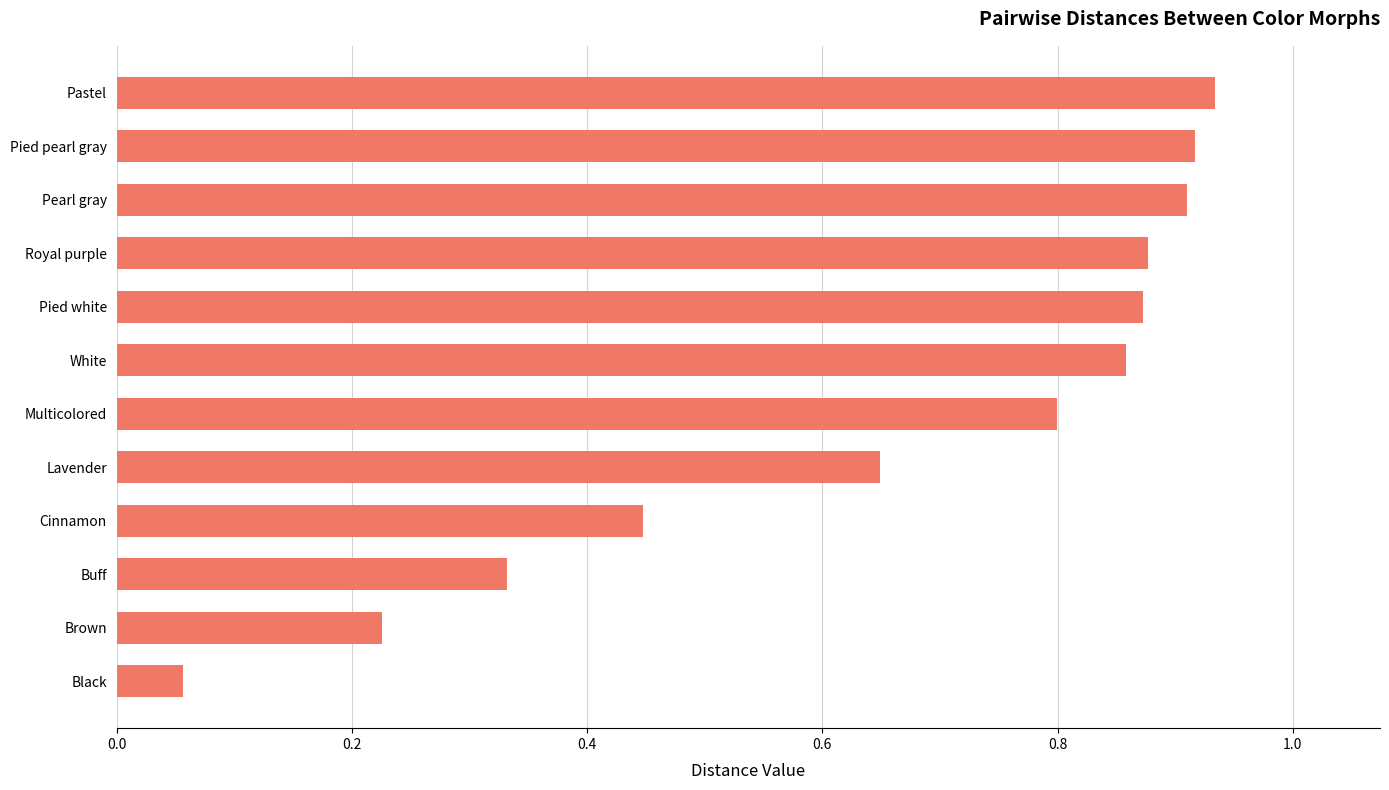

Which label corresponds to the largest value in the chart?

Pastel